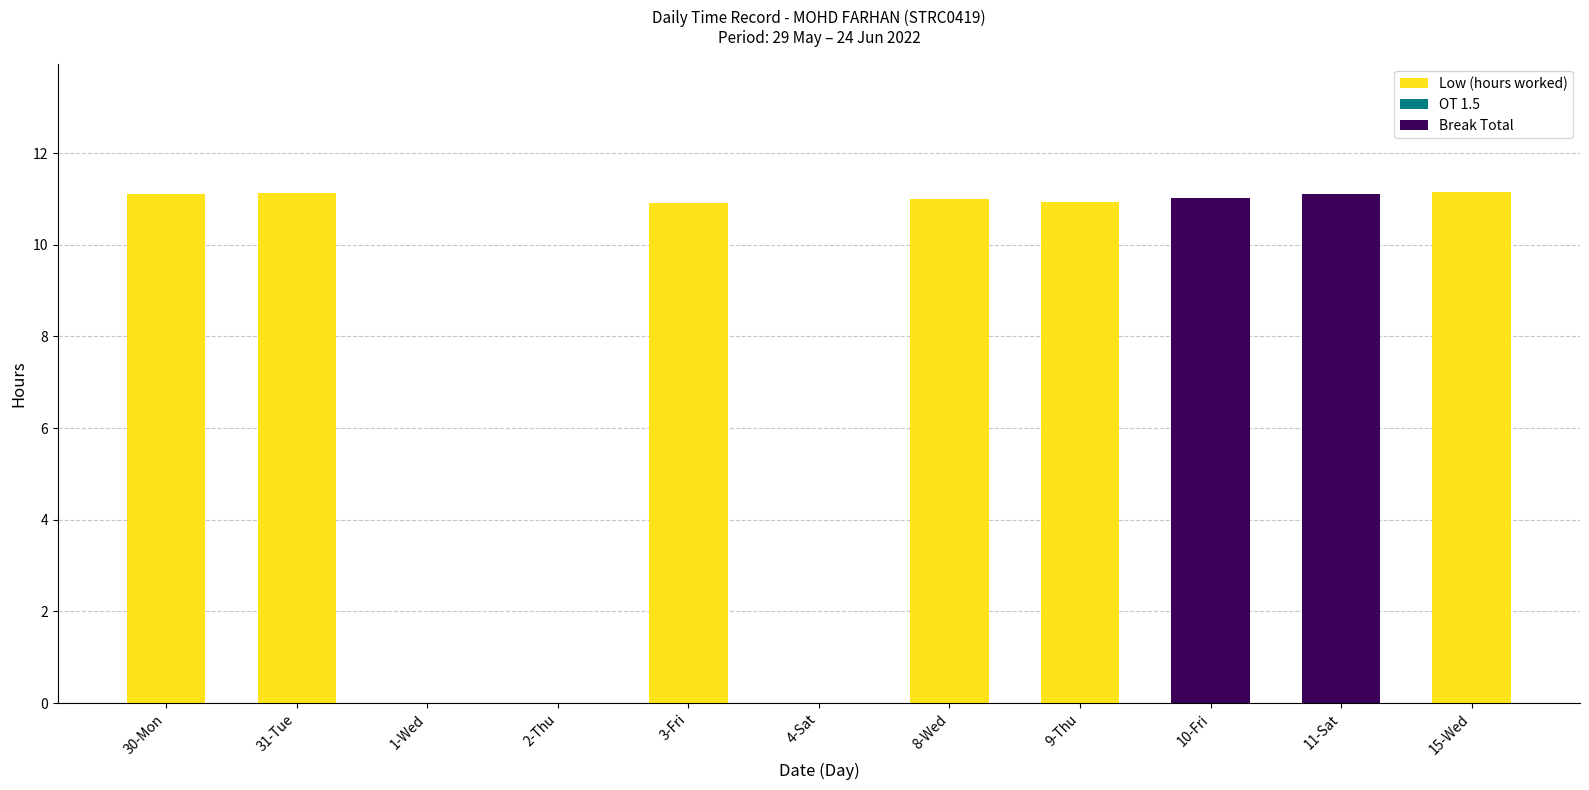

Where does the Low (hours worked) series first go above 10?

30-Mon